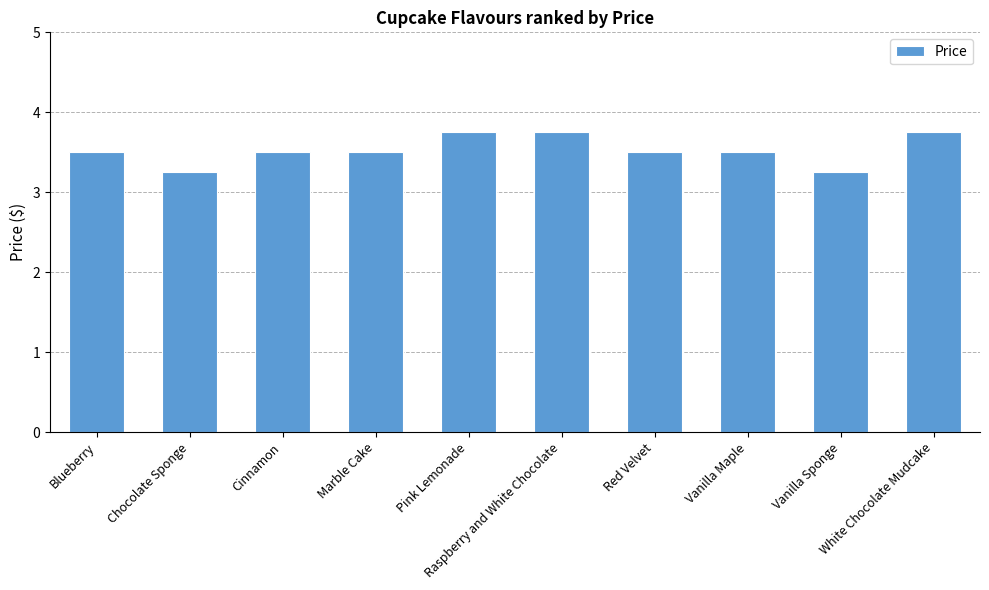

True or false: the data shows 3.8 at Pink Lemonade.

True